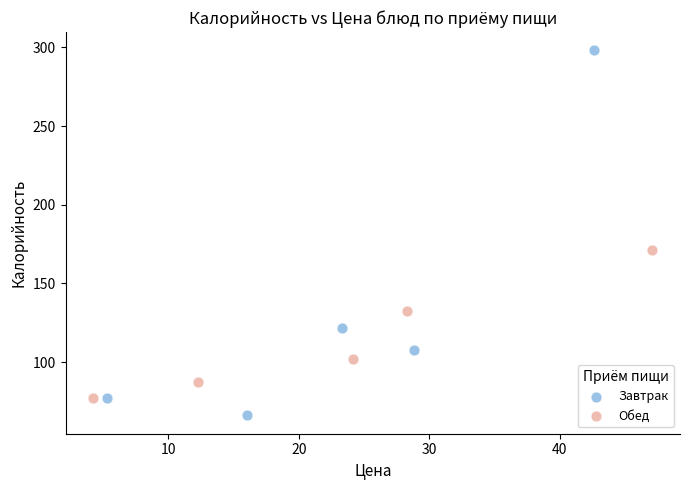

Which series contains the highest Y value?

Завтрак